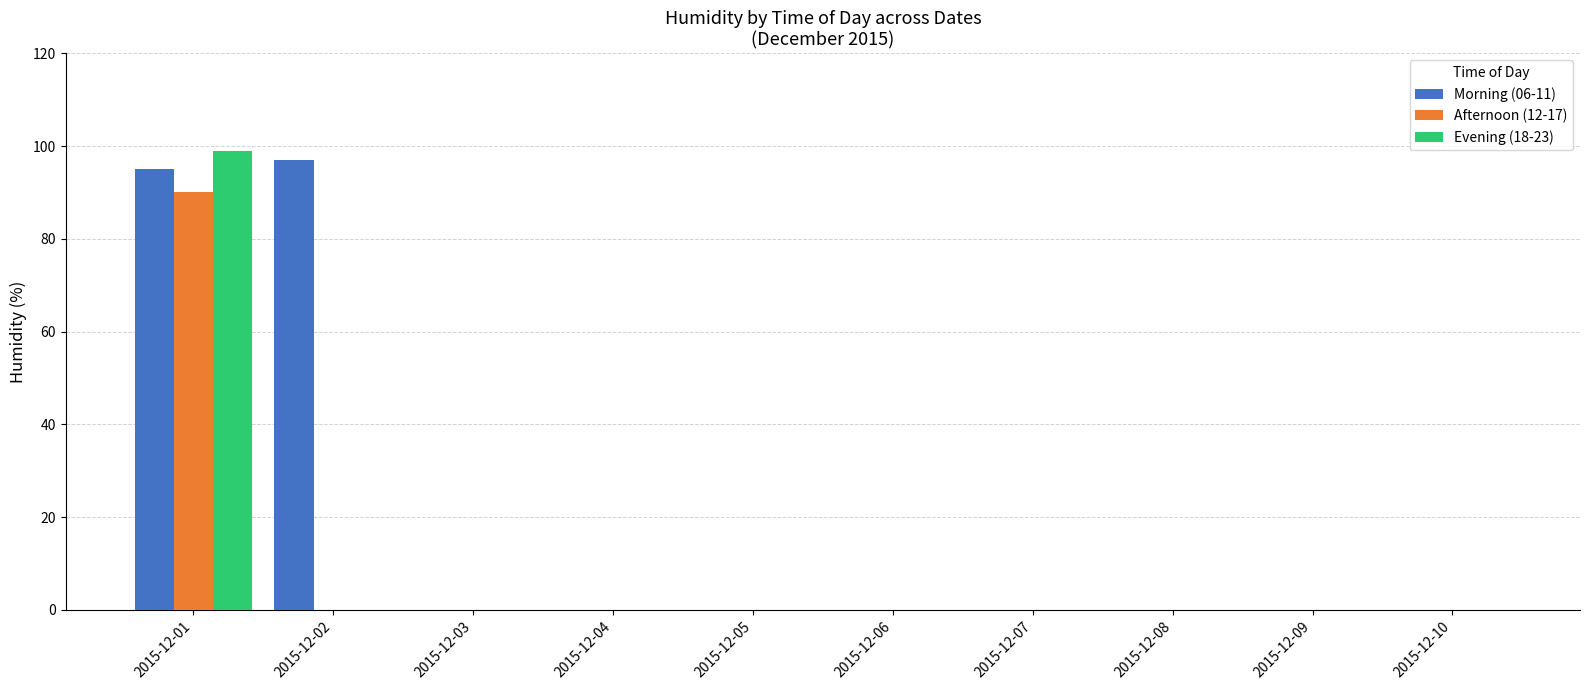

The Afternoon (12-17) series shows 0 at 2015-12-04. True or false?

True